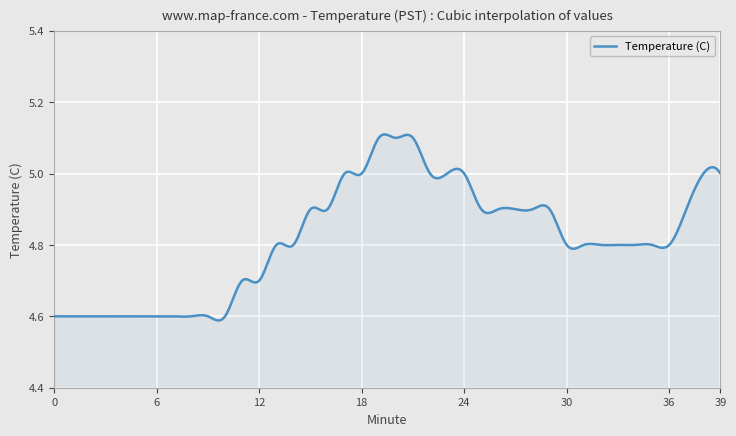

What is the difference between the maximum and minimum values?

0.5